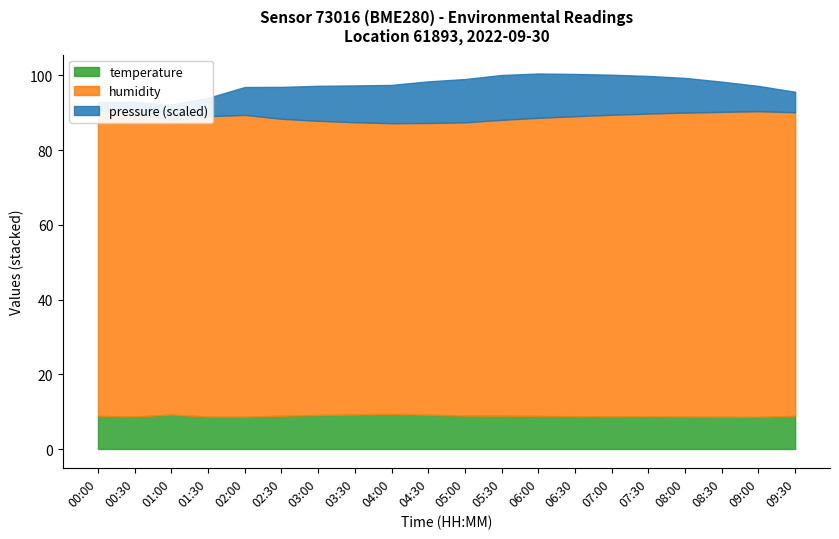

Is it true that temperature equals 9.1 at 03:00?

True